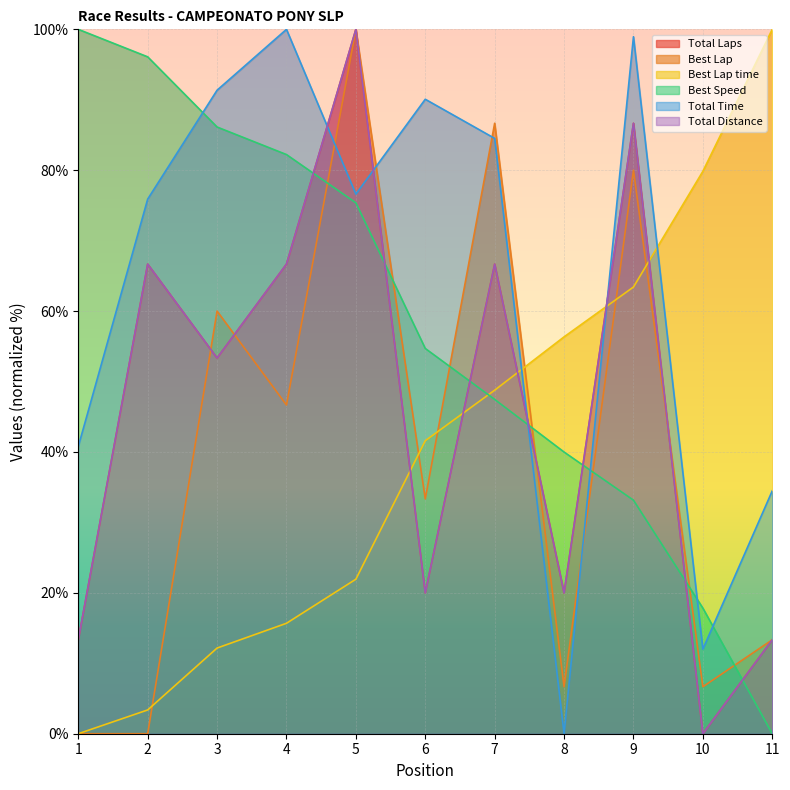

Does the chart display data point markers on the line(s)?

No